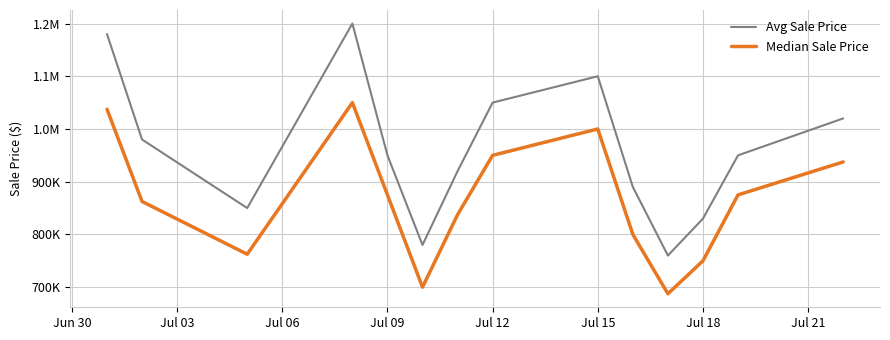

What is the highest value of the Median Sale Price series?

1050000